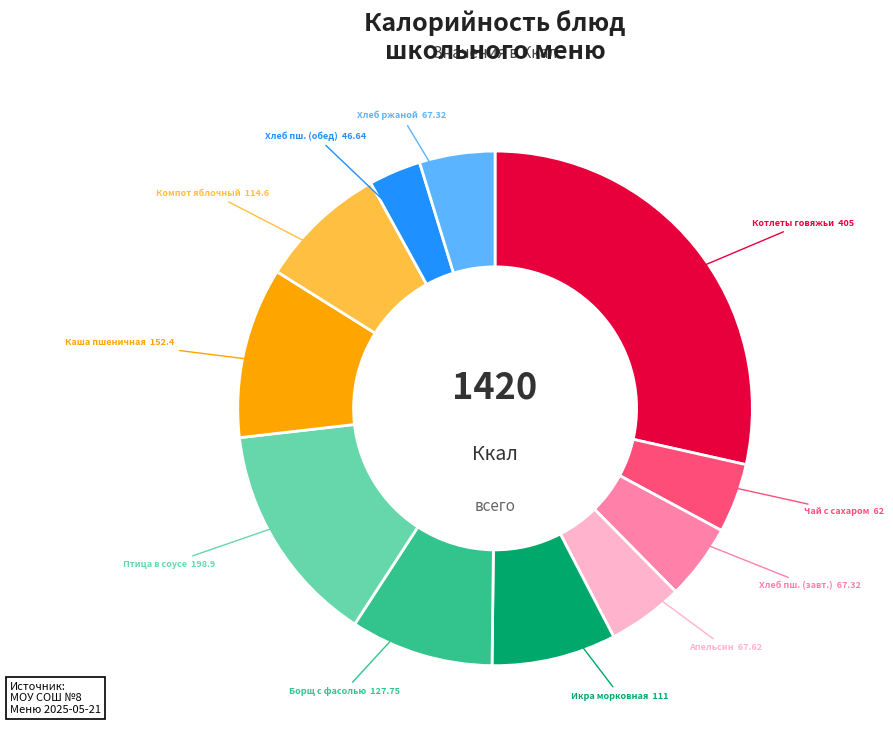

Between Птица в соусе and Котлеты говяжьи, which is larger?

Котлеты говяжьи